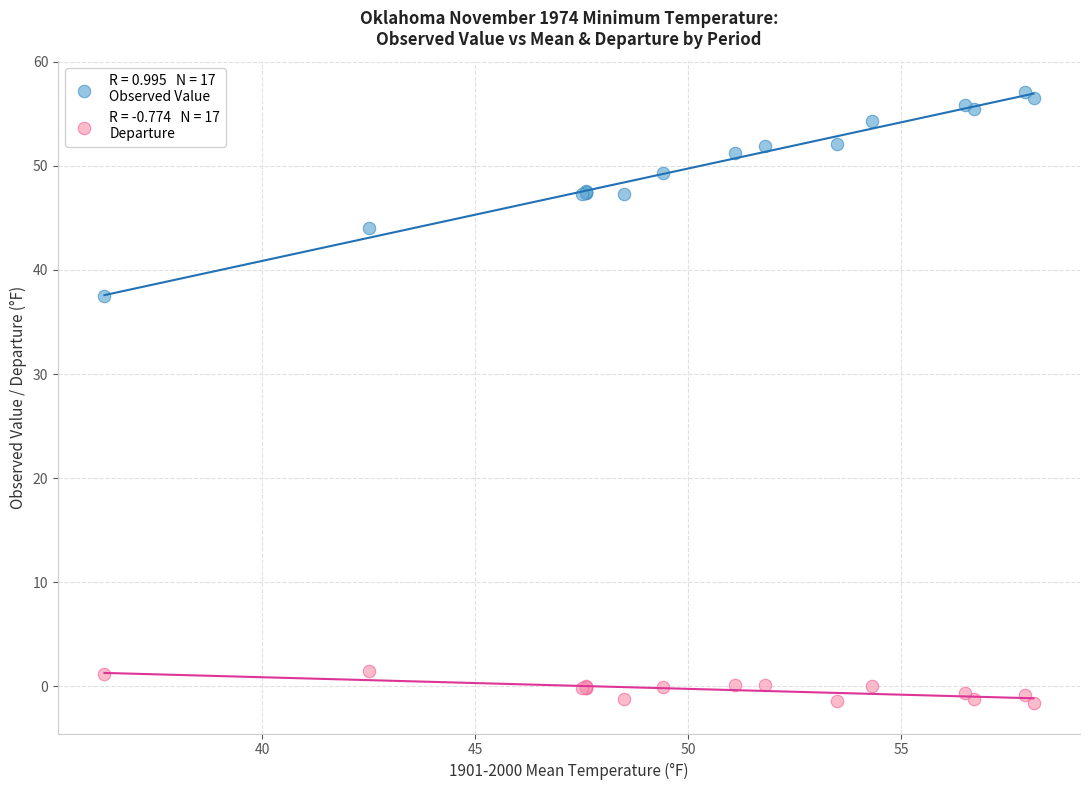

Across all series, what Y value is closest to 27?

37.5